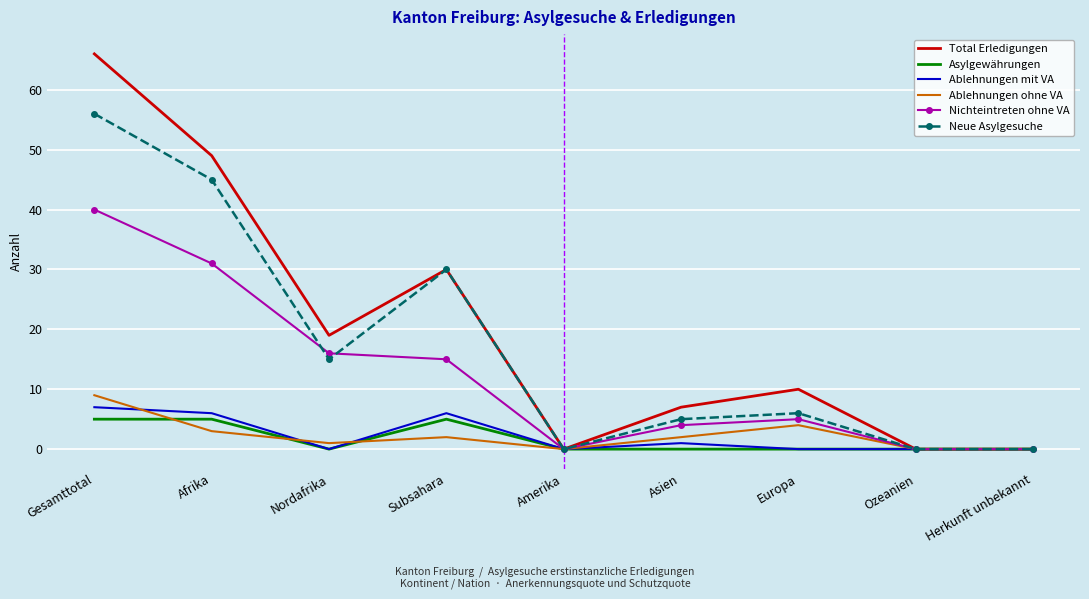

What is the average value of the Ablehnungen mit VA series?

2